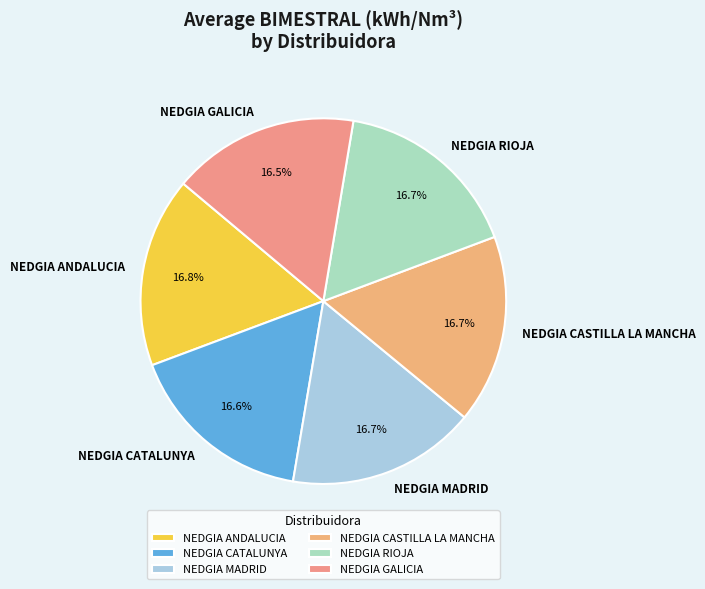

Count the number of slices in the pie.

6